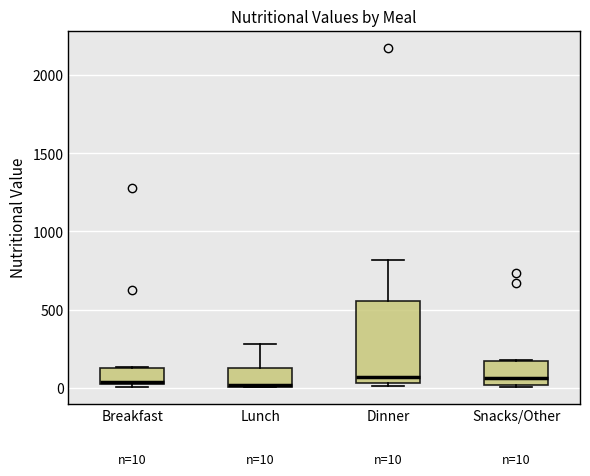

Comparing the boxes themselves (not the whiskers), which one is the tallest?

Dinner